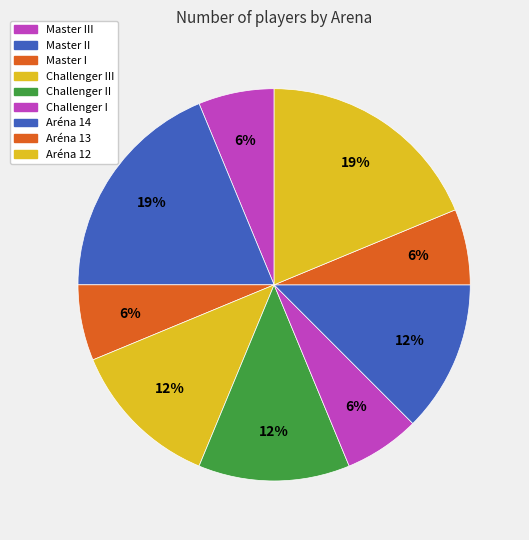

Which category has the smallest portion of the pie?

Master III